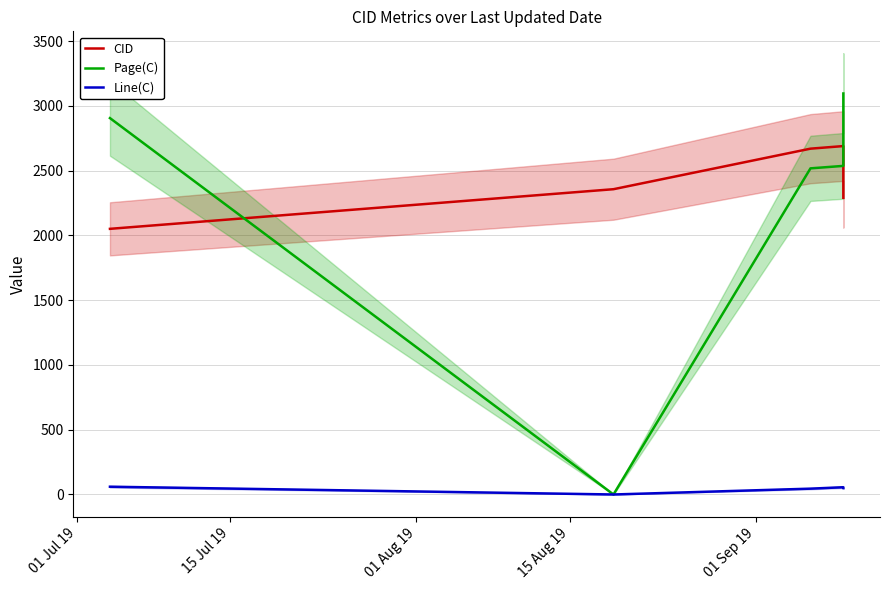

True or false: Page(C) and Line(C) intersect in this chart.

False